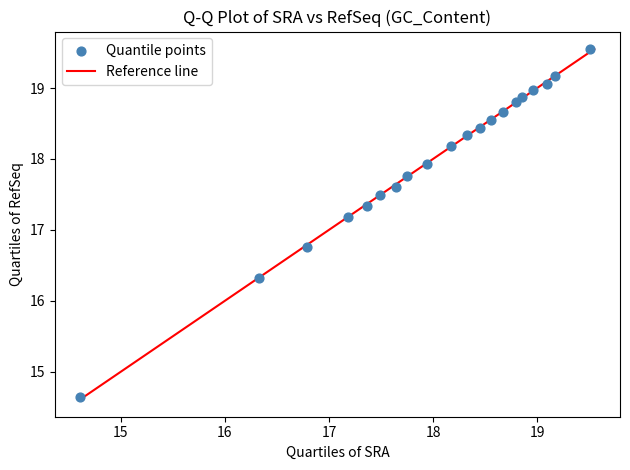

What is the range of X values (max minus min)?

4.9